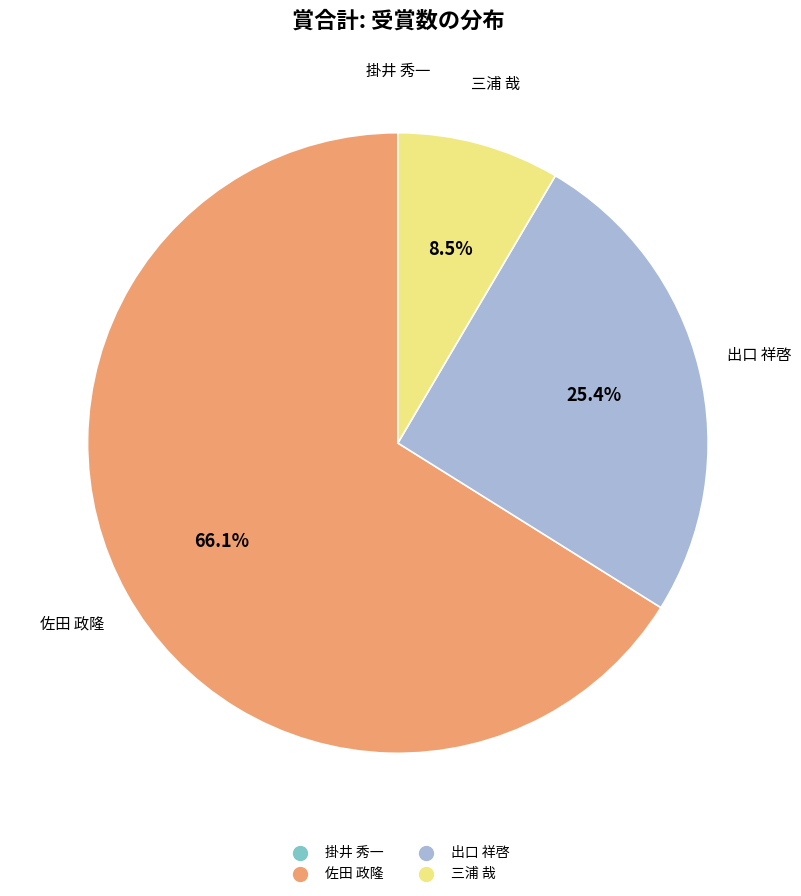

To the nearest percent, what percentage of the pie is 出口 祥啓?

25%